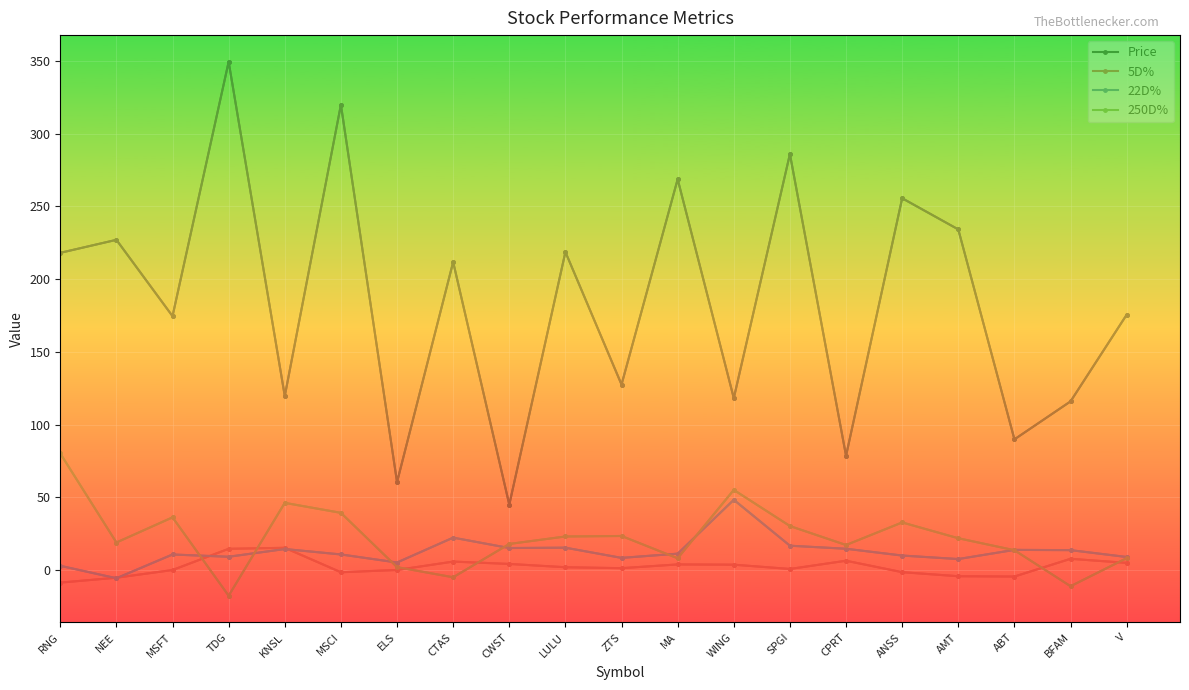

List the series in order of their peak value, highest first.

Price, 250D%, 22D%, 5D%